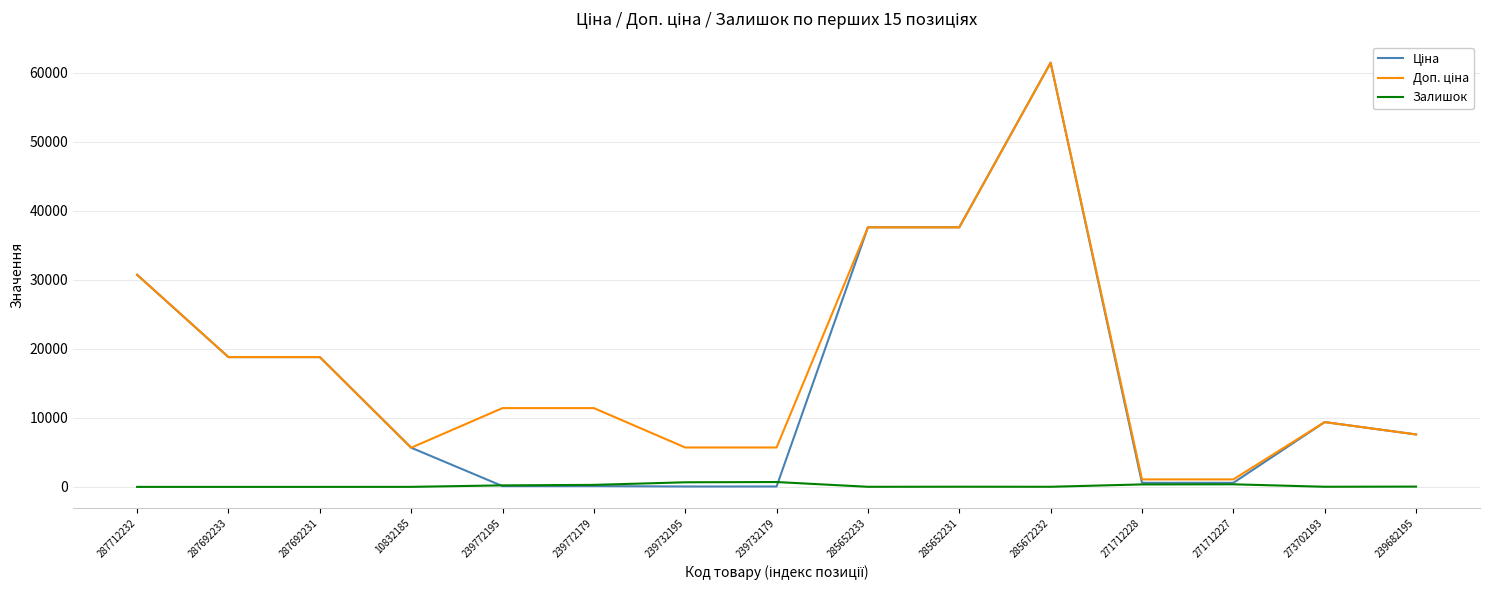

What is the total value across all series at 287692233?

37593.6